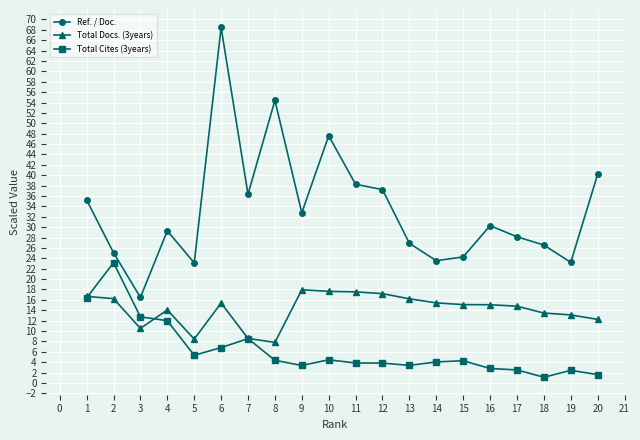

What is the approximate value of Total Cites (3years) at 14?

4.0